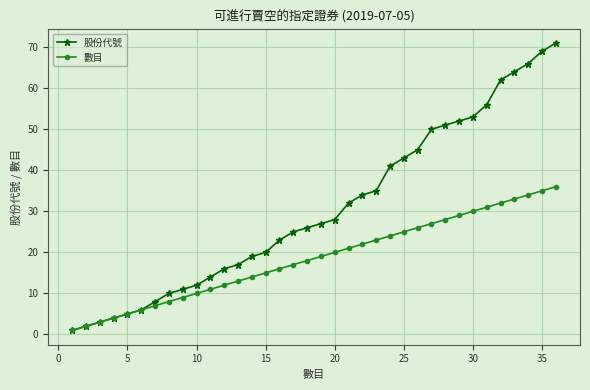

Which series has the widest spread of values?

股份代號